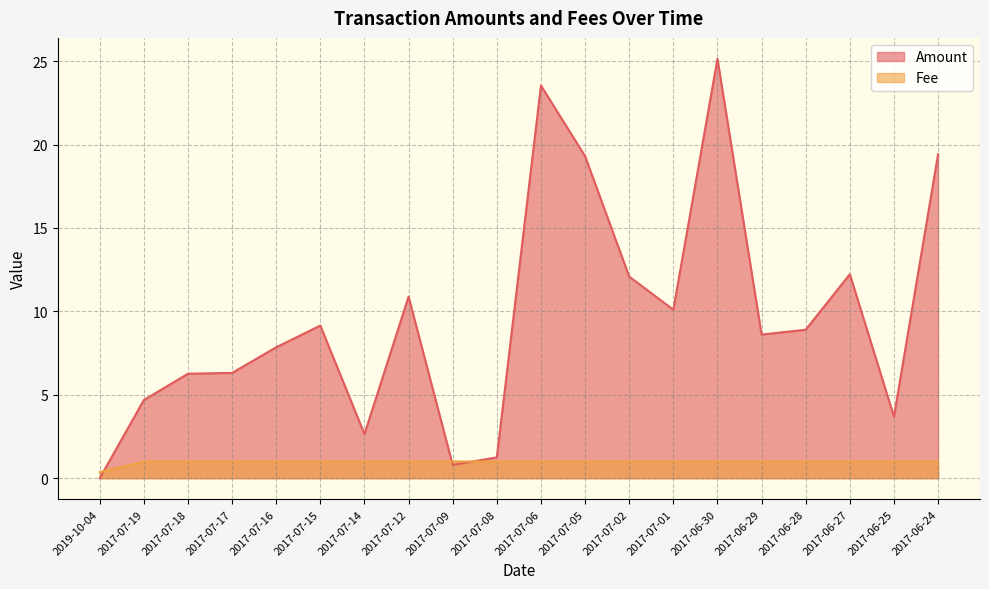

How many times do Fee and Amount cross each other?

3